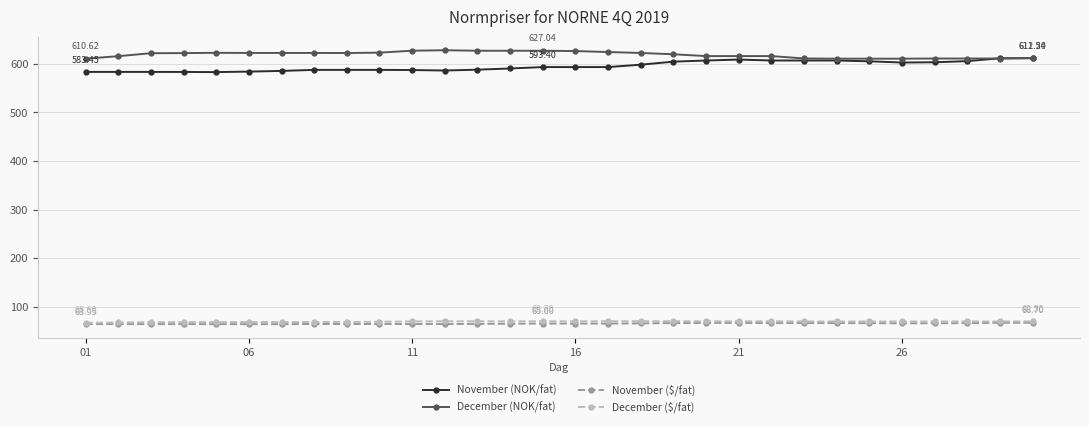

At how many categories does at least one series exceed 100?

30